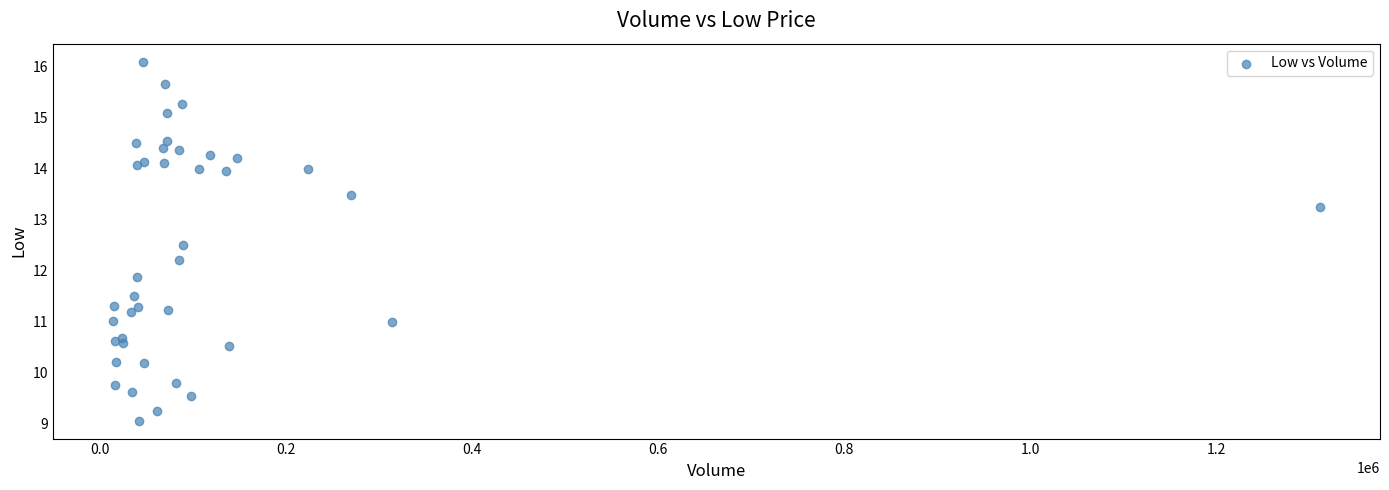

What Y value in the scatter plot is closest to 12?

11.9